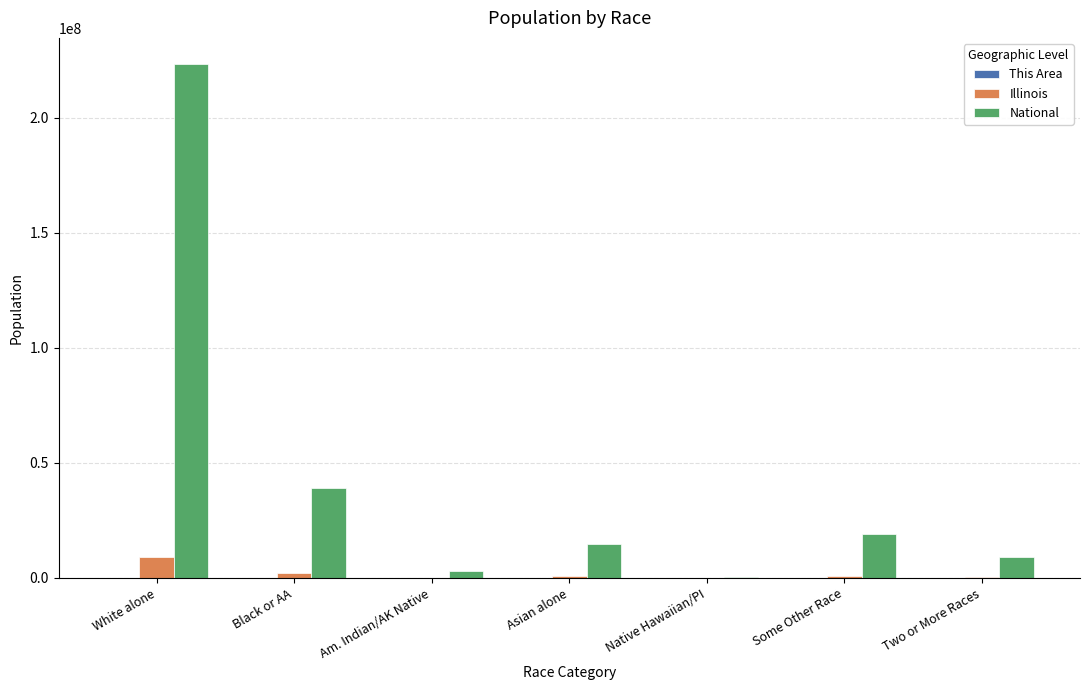

How many categories are shown in the chart?

7